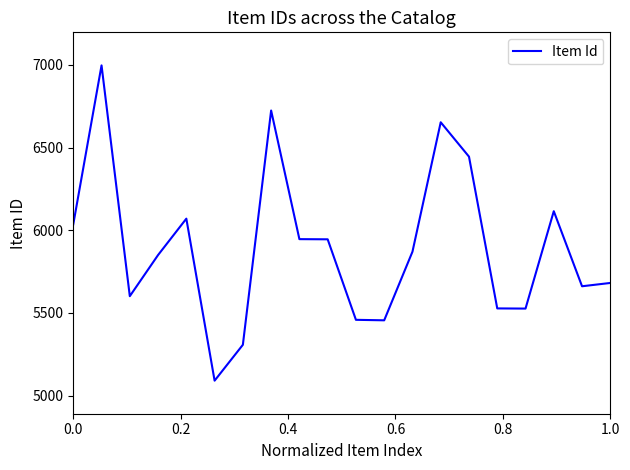

Is this an area chart (filled region under the line)?

No